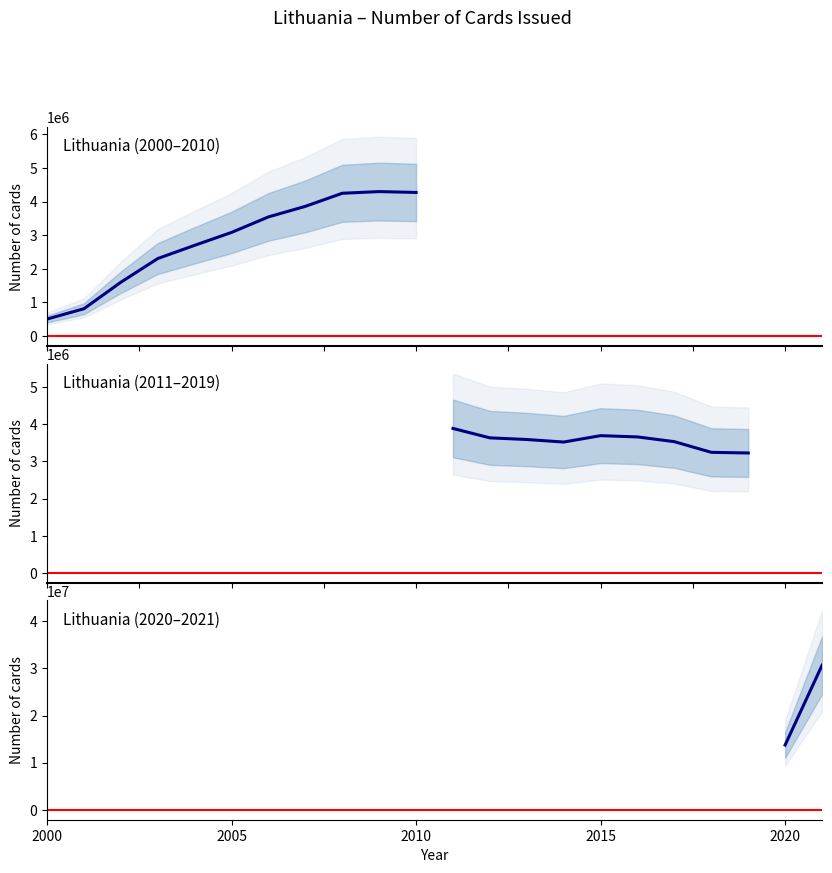

How many series are shown in this chart?

1